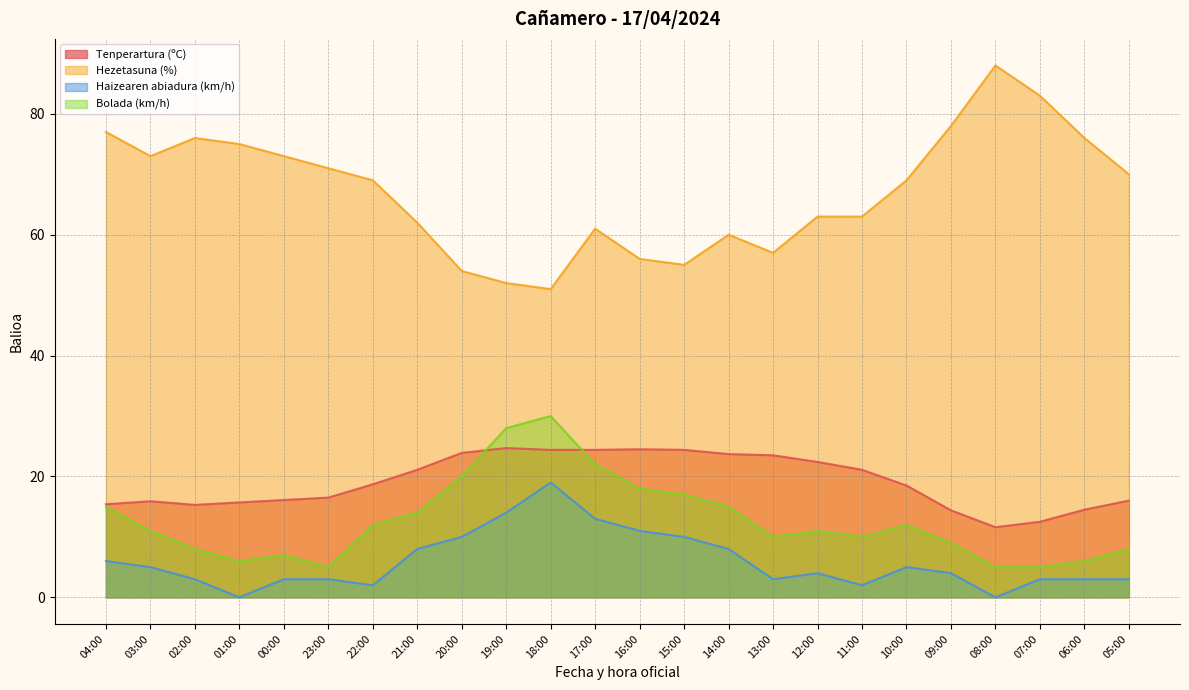

Reading left to right, extract all data points from this chart.

Tenperartura (ºC): 04:00=15.4	03:00=15.9	02:00=15.3	01:00=15.7	00:00=16.1	23:00=16.5	22:00=18.7	21:00=21.1	20:00=23.9	19:00=24.7	18:00=24.4	17:00=24.4	16:00=24.5	15:00=24.4	14:00=23.7	13:00=23.5	12:00=22.4	11:00=21.1	10:00=18.5	09:00=14.4	08:00=11.6	07:00=12.5	06:00=14.5	05:00=16.0
Hezetasuna (%): 04:00=77.0	03:00=73.0	02:00=76.0	01:00=75.0	00:00=73.0	23:00=71.0	22:00=69.0	21:00=62.0	20:00=54.0	19:00=52.0	18:00=51.0	17:00=61.0	16:00=56.0	15:00=55.0	14:00=60.0	13:00=57.0	12:00=63.0	11:00=63.0	10:00=69.0	09:00=78.0	08:00=88.0	07:00=83.0	06:00=76.0	05:00=70.0
Haizearen abiadura (km/h): 04:00=6.0	03:00=5.0	02:00=3.0	01:00=0.0	00:00=3.0	23:00=3.0	22:00=2.0	21:00=8.0	20:00=10.0	19:00=14.0	18:00=19.0	17:00=13.0	16:00=11.0	15:00=10.0	14:00=8.0	13:00=3.0	12:00=4.0	11:00=2.0	10:00=5.0	09:00=4.0	08:00=0.0	07:00=3.0	06:00=3.0	05:00=3.0
Bolada (km/h): 04:00=15.0	03:00=11.0	02:00=8.0	01:00=6.0	00:00=7.0	23:00=5.0	22:00=12.0	21:00=14.0	20:00=20.0	19:00=28.0	18:00=30.0	17:00=22.0	16:00=18.0	15:00=17.0	14:00=15.0	13:00=10.0	12:00=11.0	11:00=10.0	10:00=12.0	09:00=9.0	08:00=5.0	07:00=5.0	06:00=6.0	05:00=8.0